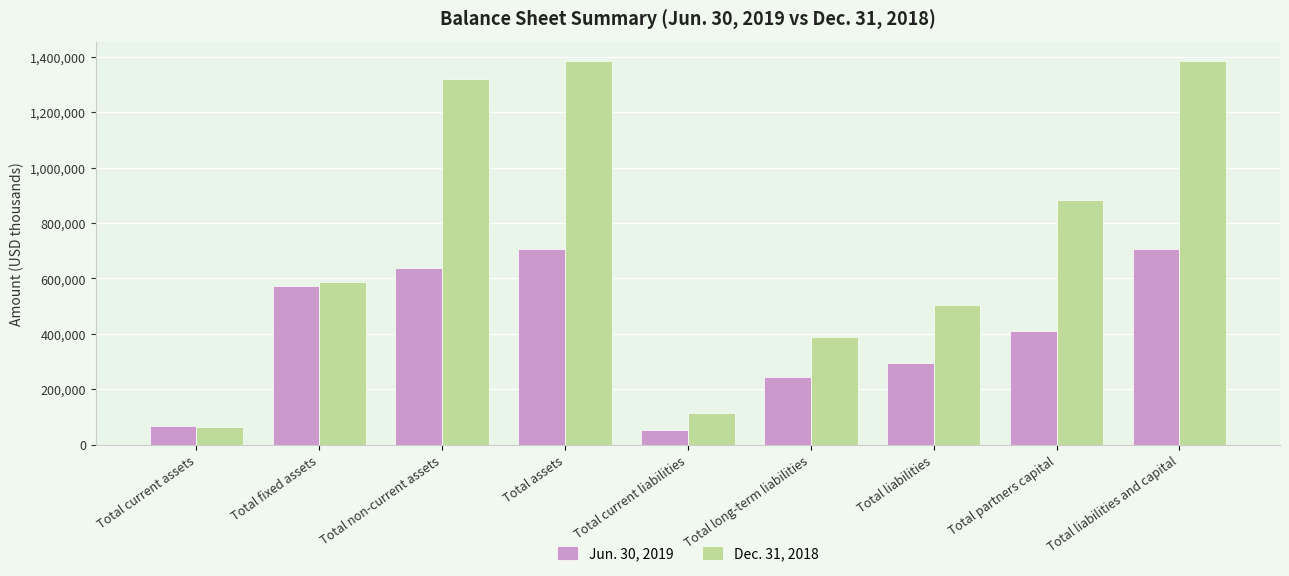

Is the value of Dec. 31, 2018 at Total current assets greater than the value of Jun. 30, 2019 at Total assets?

No